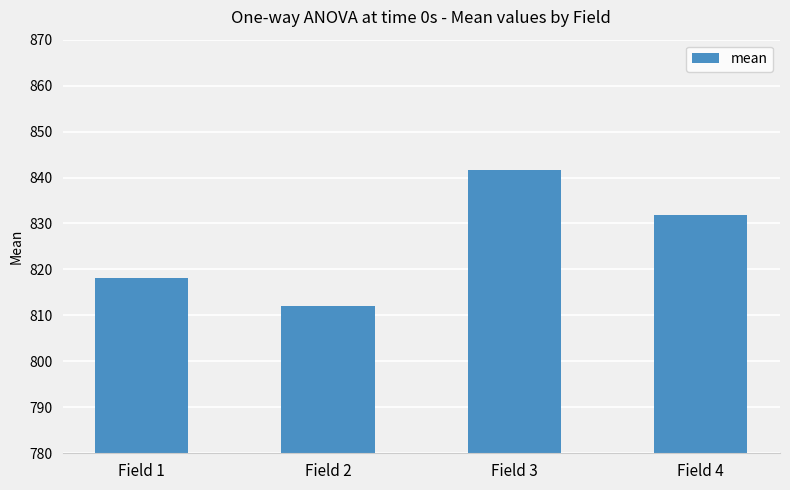

How many bars are there in total?

4